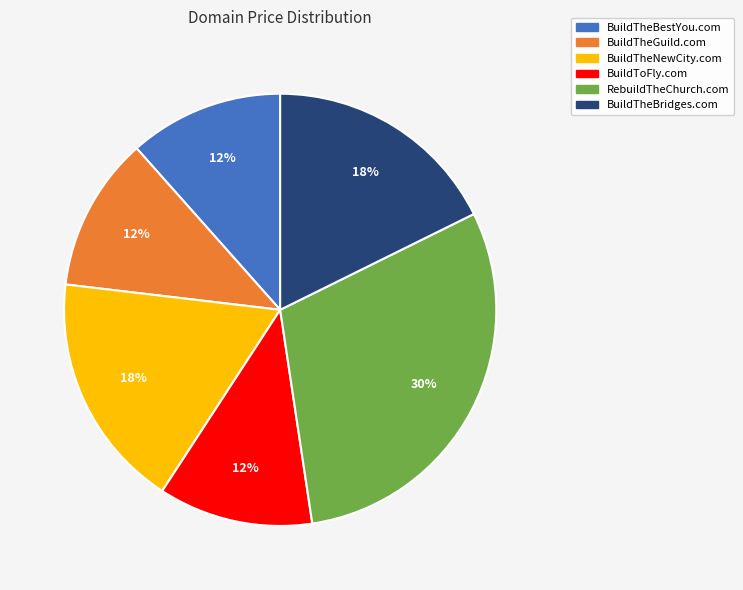

Is it true that BuildToFly.com is 12% of the pie?

True